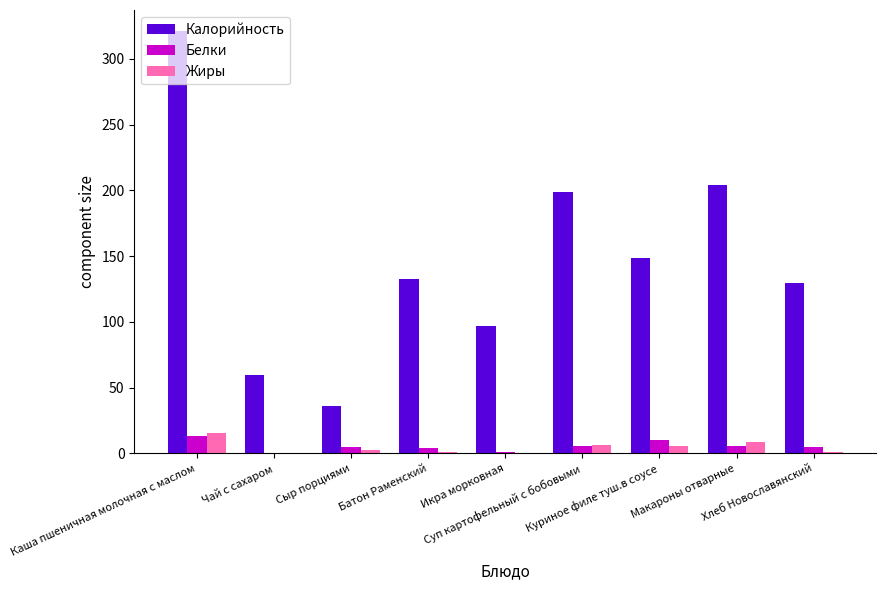

Which series has the largest total across all categories?

Калорийность